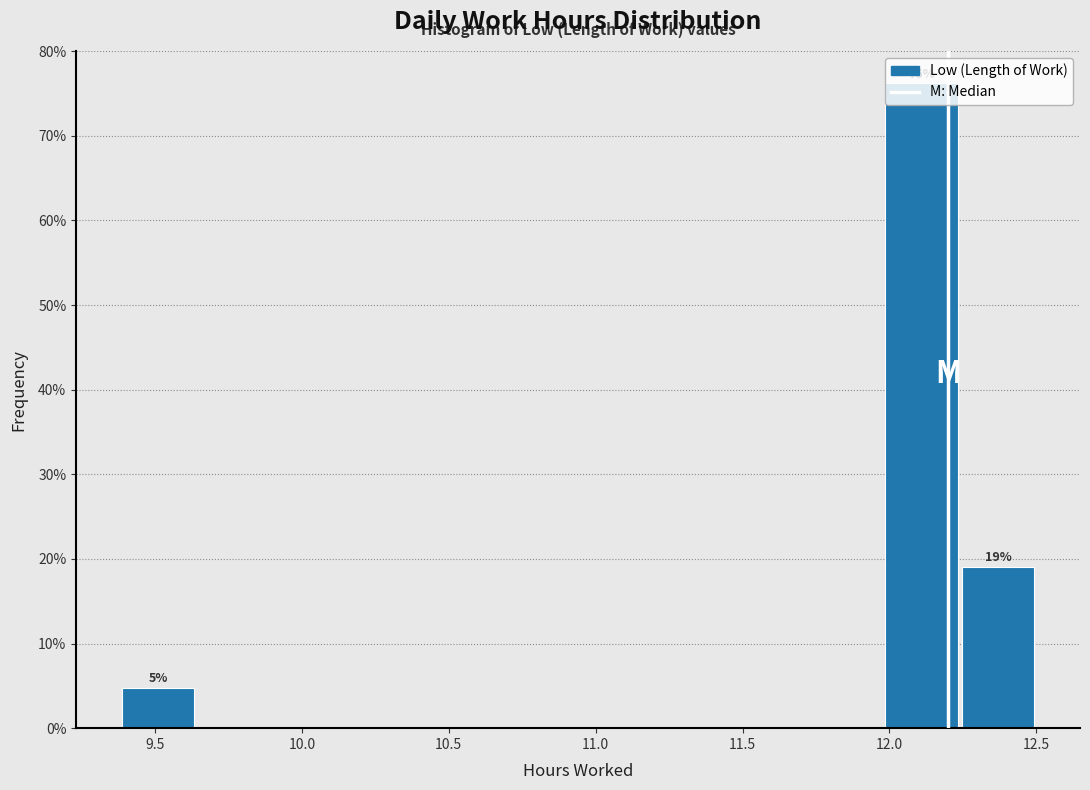

Which range on the x-axis has the tallest bar?

11.98 to 12.24